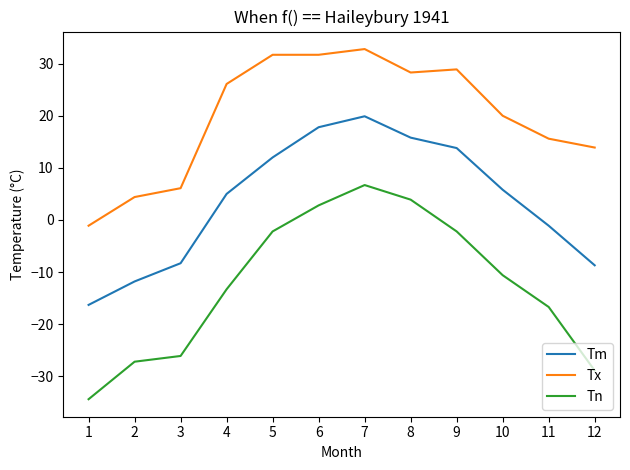

How many lines are shown in the chart?

3